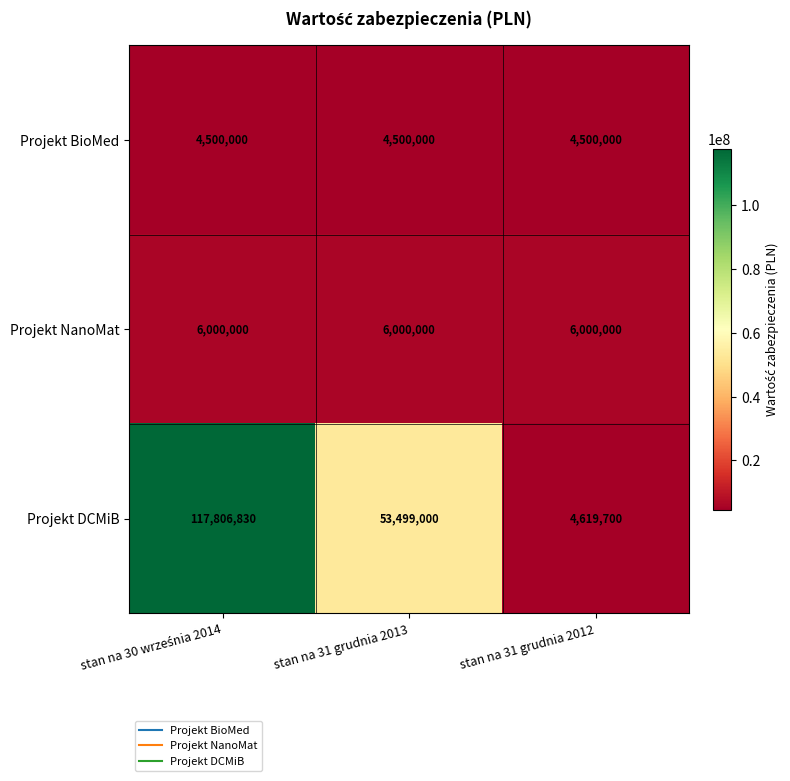

Which series has the largest total across all categories?

Projekt DCMiB